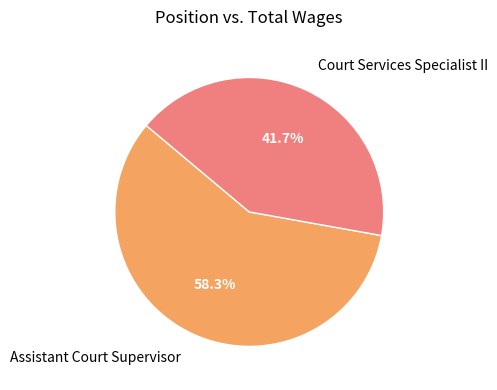

What is the majority slice?

Assistant Court Supervisor